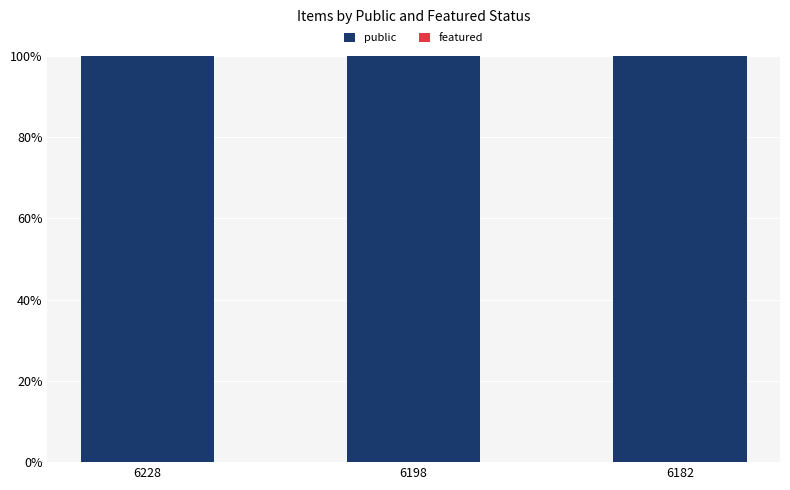

At how many categories does at least one series exceed 21?

3